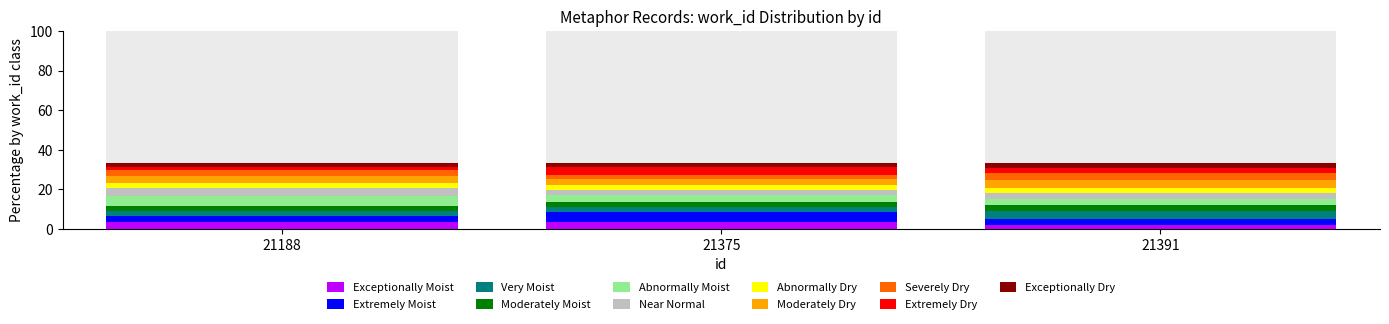

What is the ratio of the value at 21375 to the value at 21391?

1.0